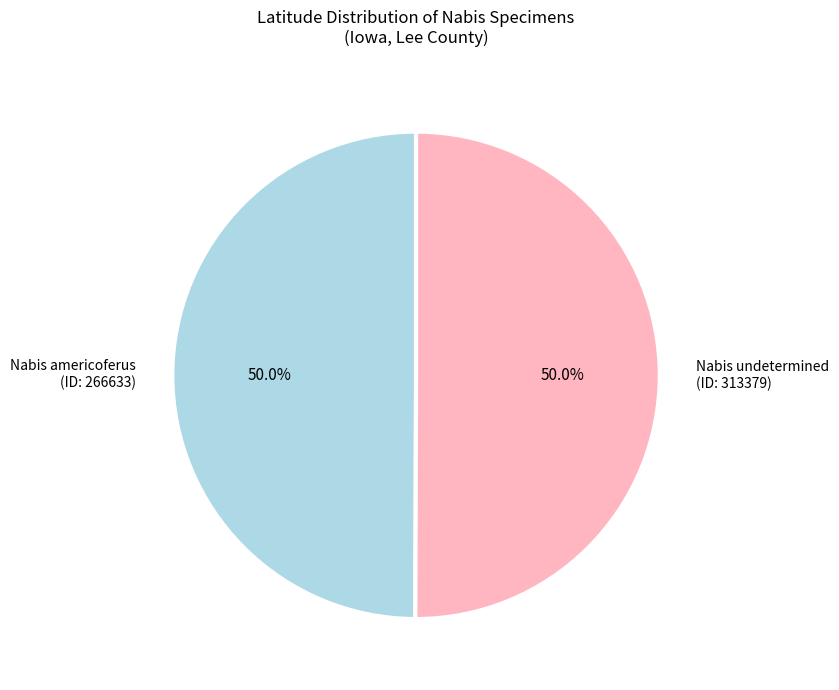

What percentage do Nabis undetermined (ID: 313379) and Nabis americoferus (ID: 266633) together represent?

100.0%